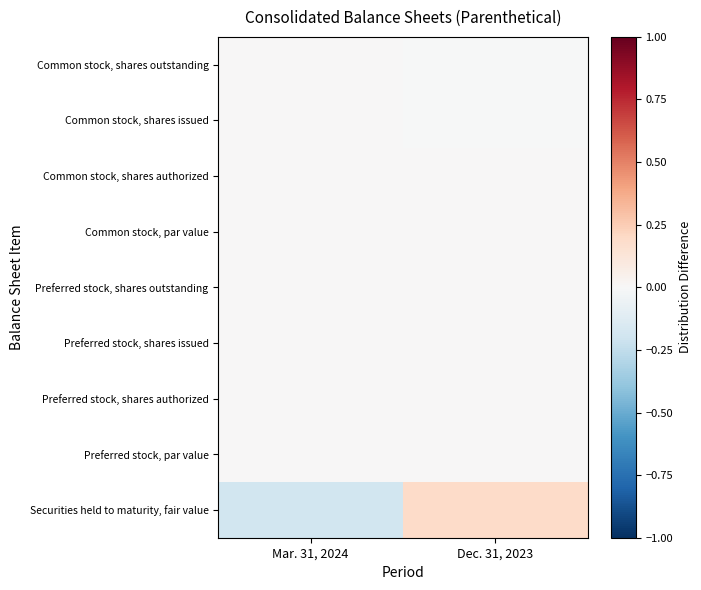

How many distinct data groups are displayed?

9